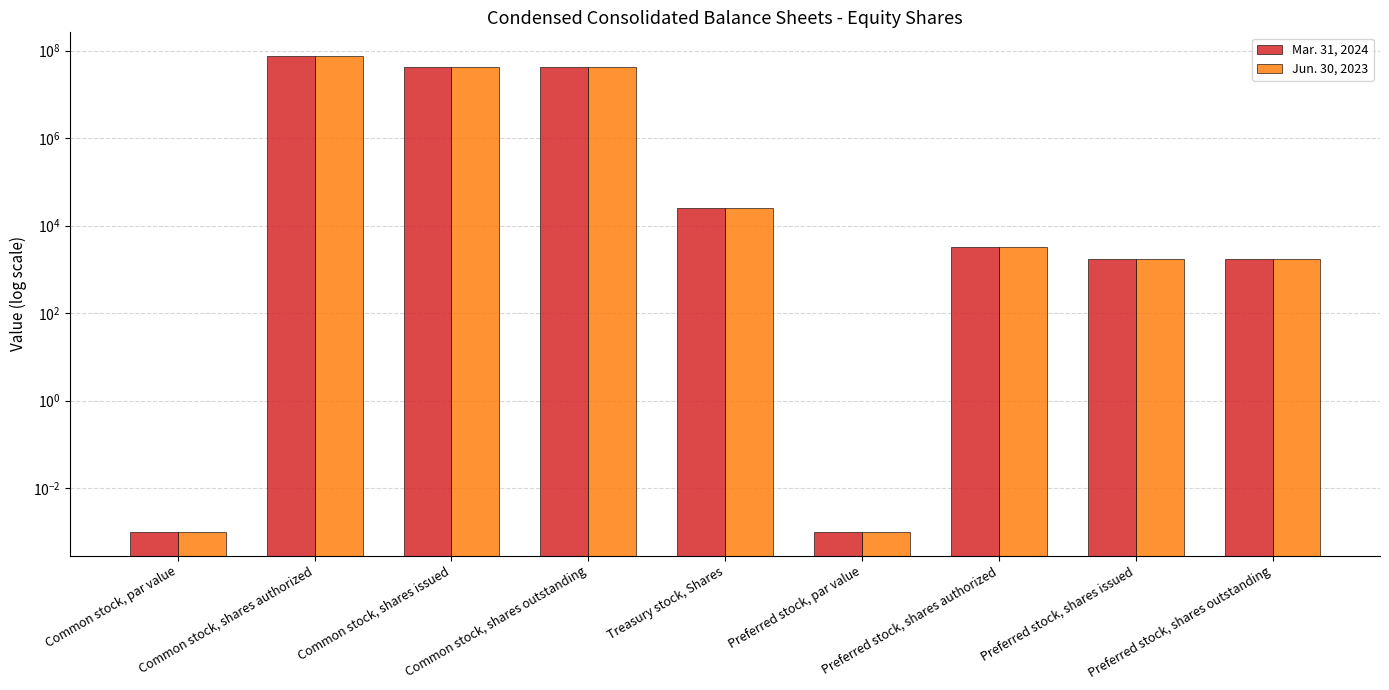

The Jun. 30, 2023 series shows 106612809.7 at Common stock, shares authorized. True or false?

False